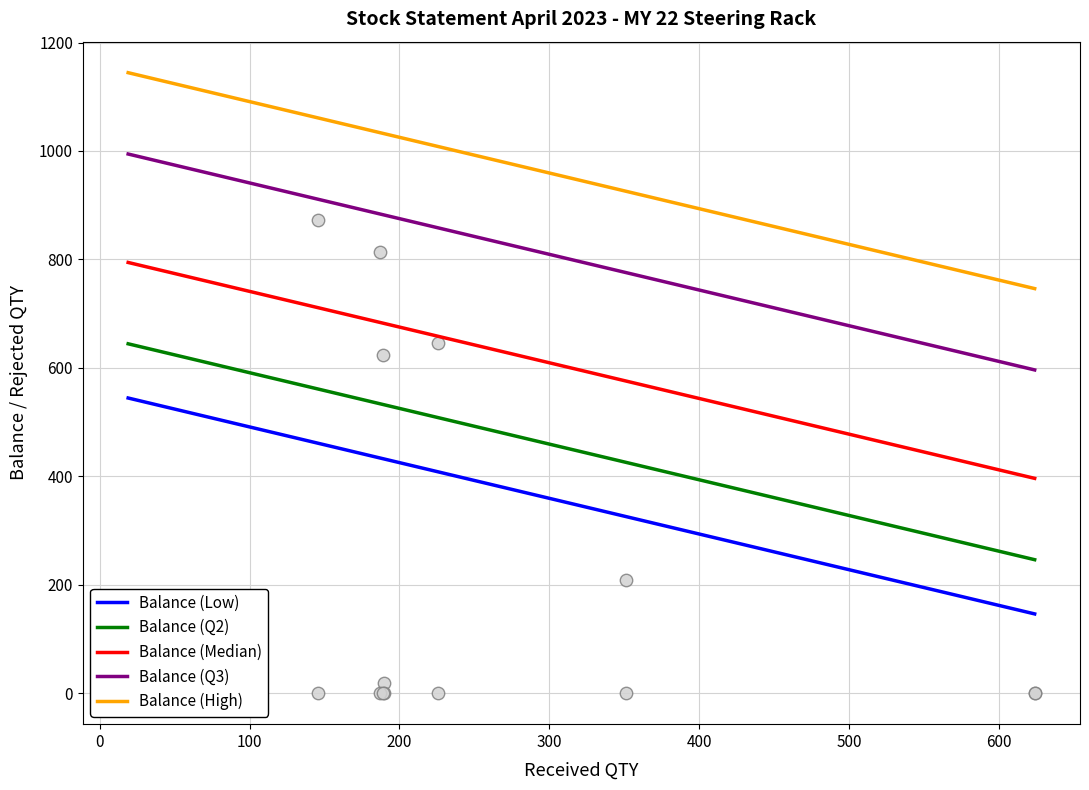

What is the change in value from 351 to 190?

-190